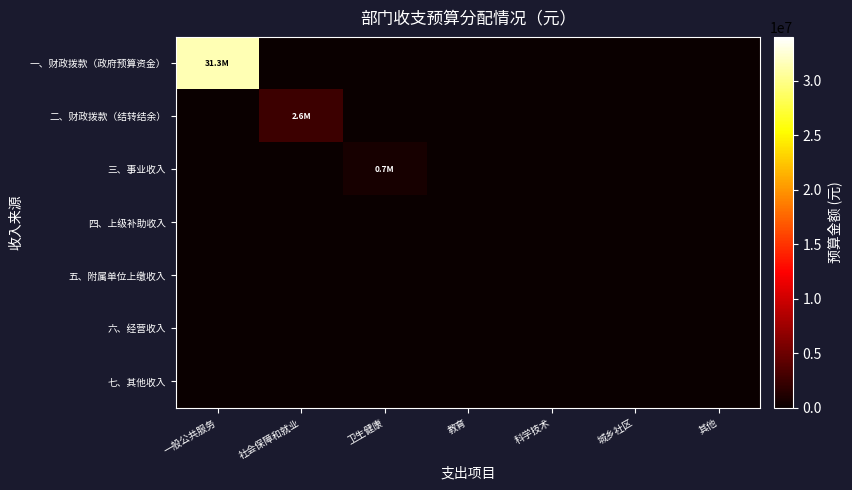

Which series has the largest range (max minus min)?

一、财政拨款（政府预算资金）